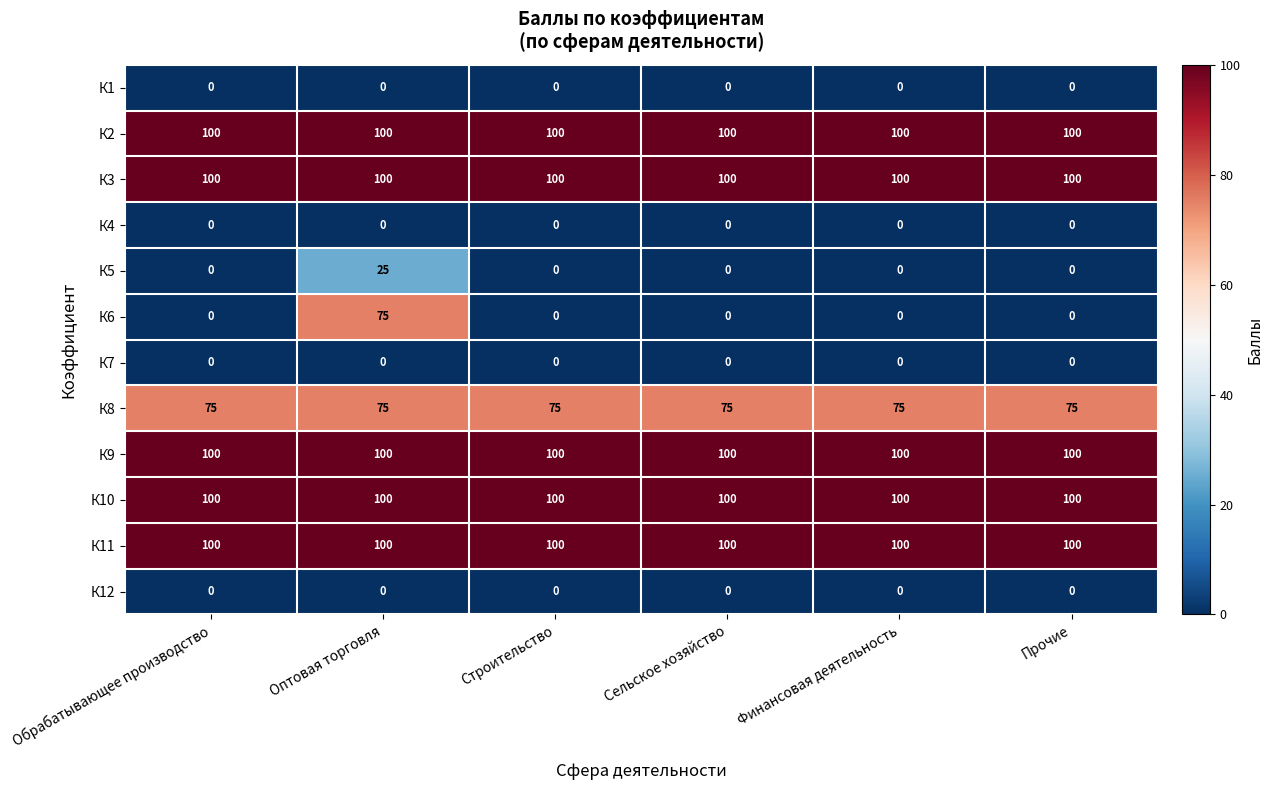

What is the total value across all series at Сельское хозяйство?

575